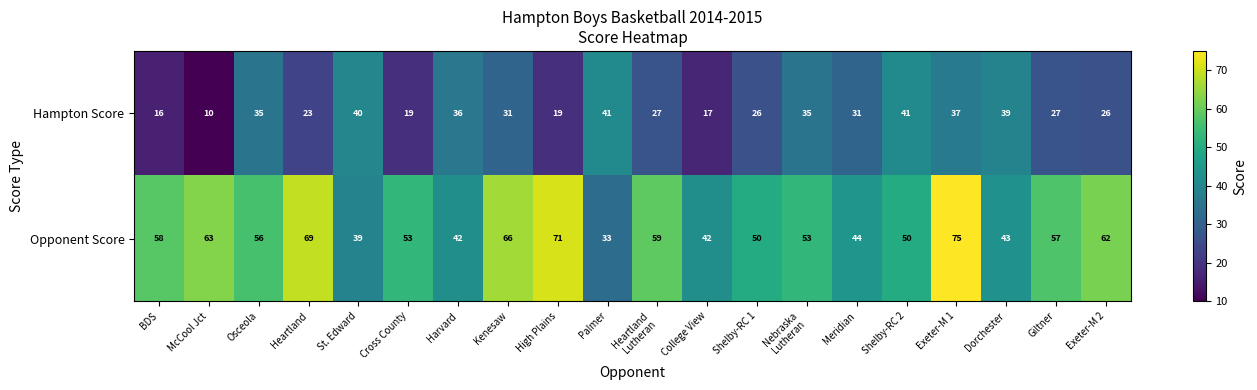

List the series in order of their overall mean, lowest first.

Hampton Score, Opponent Score